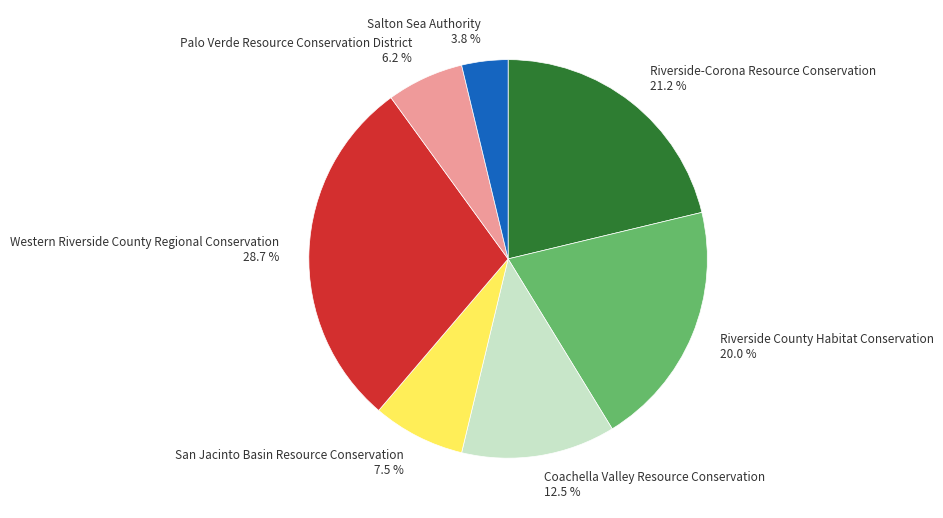

Is there any slice that represents more than half of the pie?

No